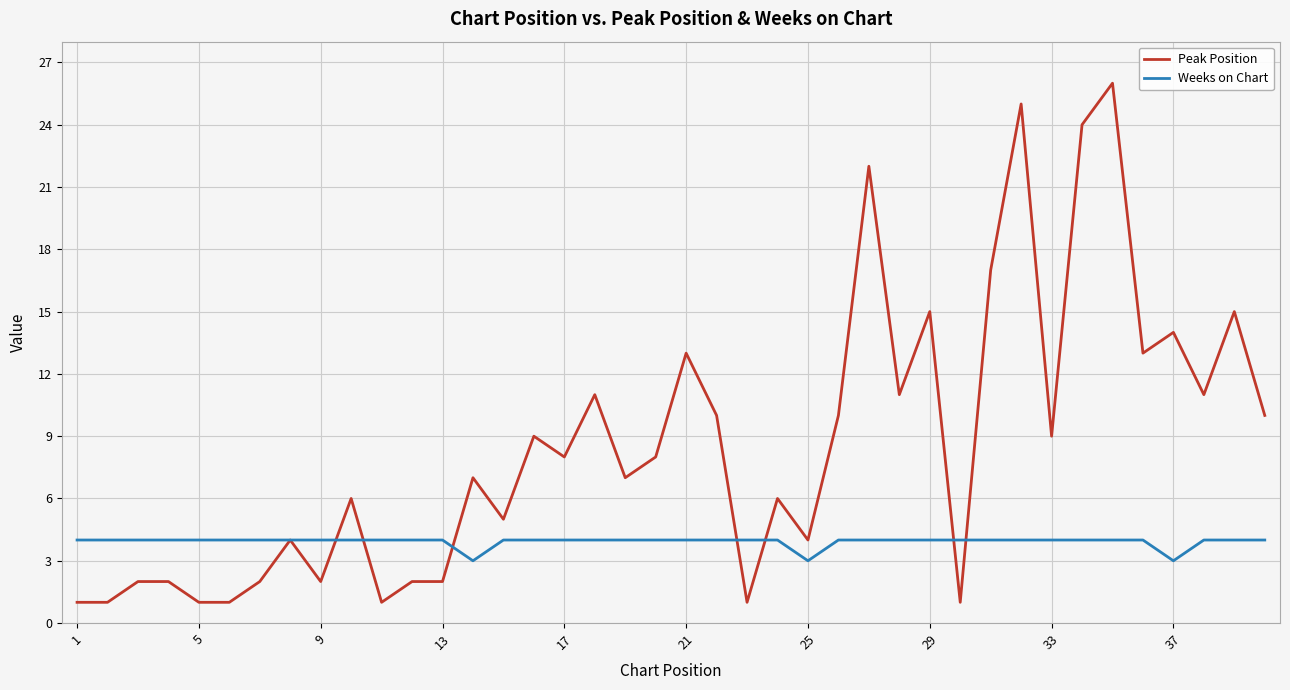

Which series has the largest range (max minus min)?

Peak Position